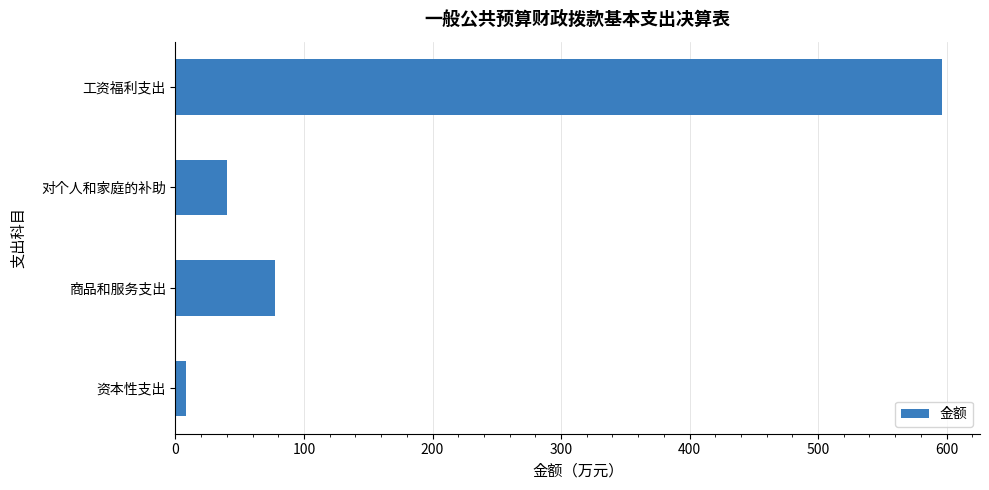

The chart shows a value of 596.2 at 工资福利支出. True or false?

True